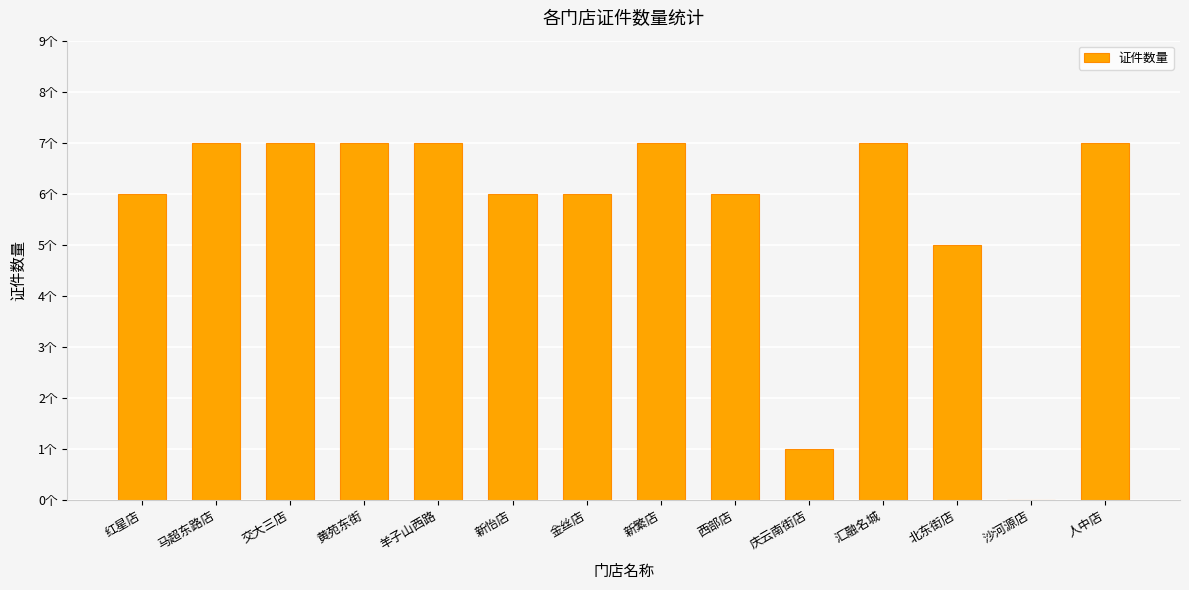

What is the sum of the values at 新怡店 and 羊子山西路?

13